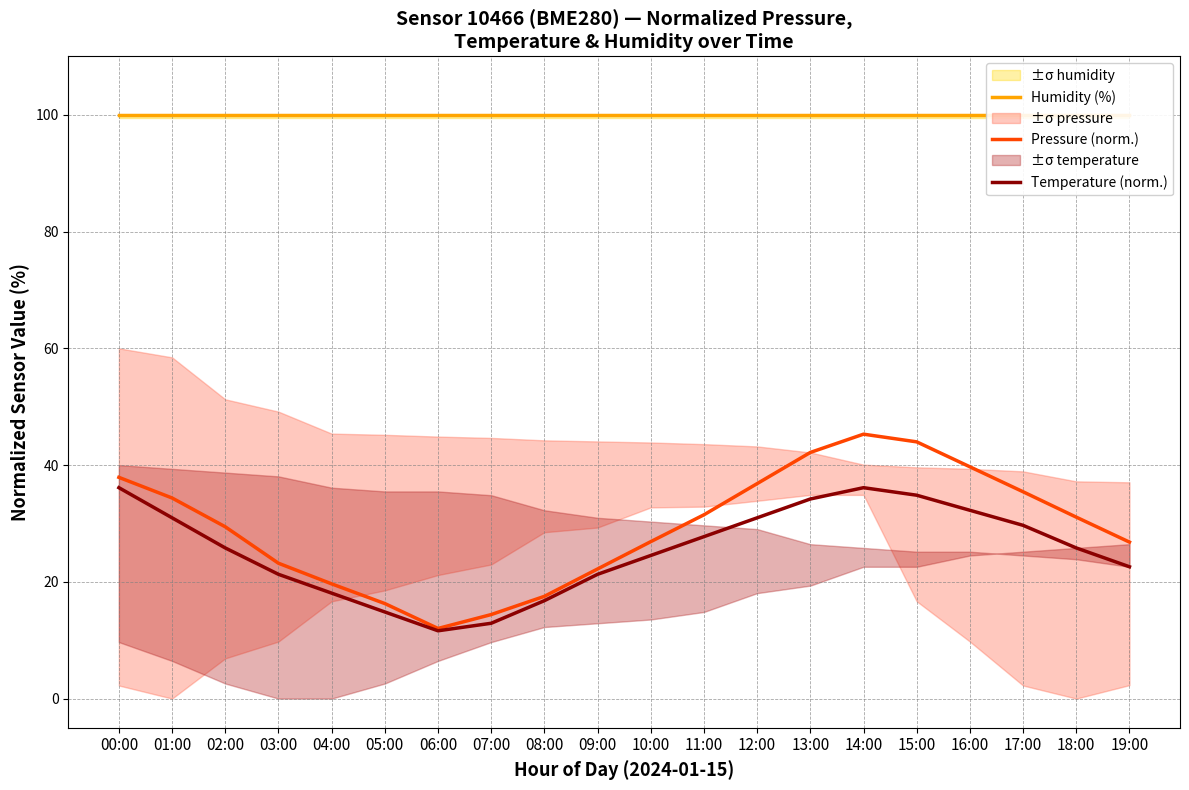

Is the value of Temperature (norm.) at 10:00 greater than the value of Pressure (norm.) at 15:00?

No